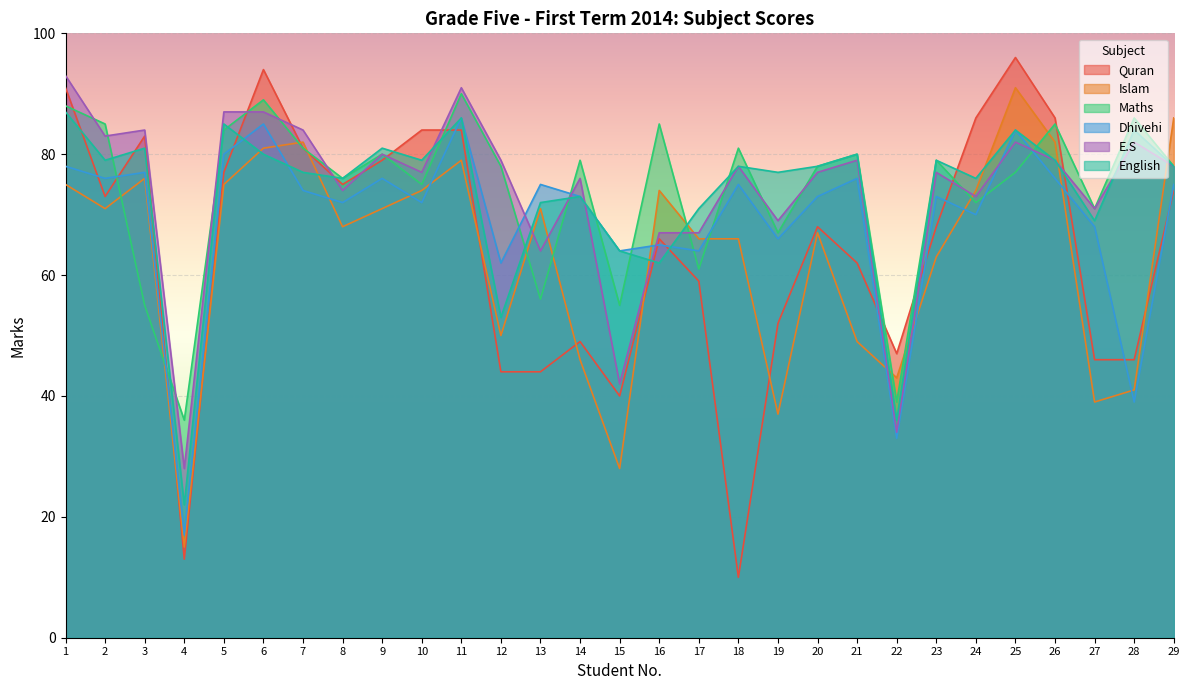

How many categories are shown in the chart?

29